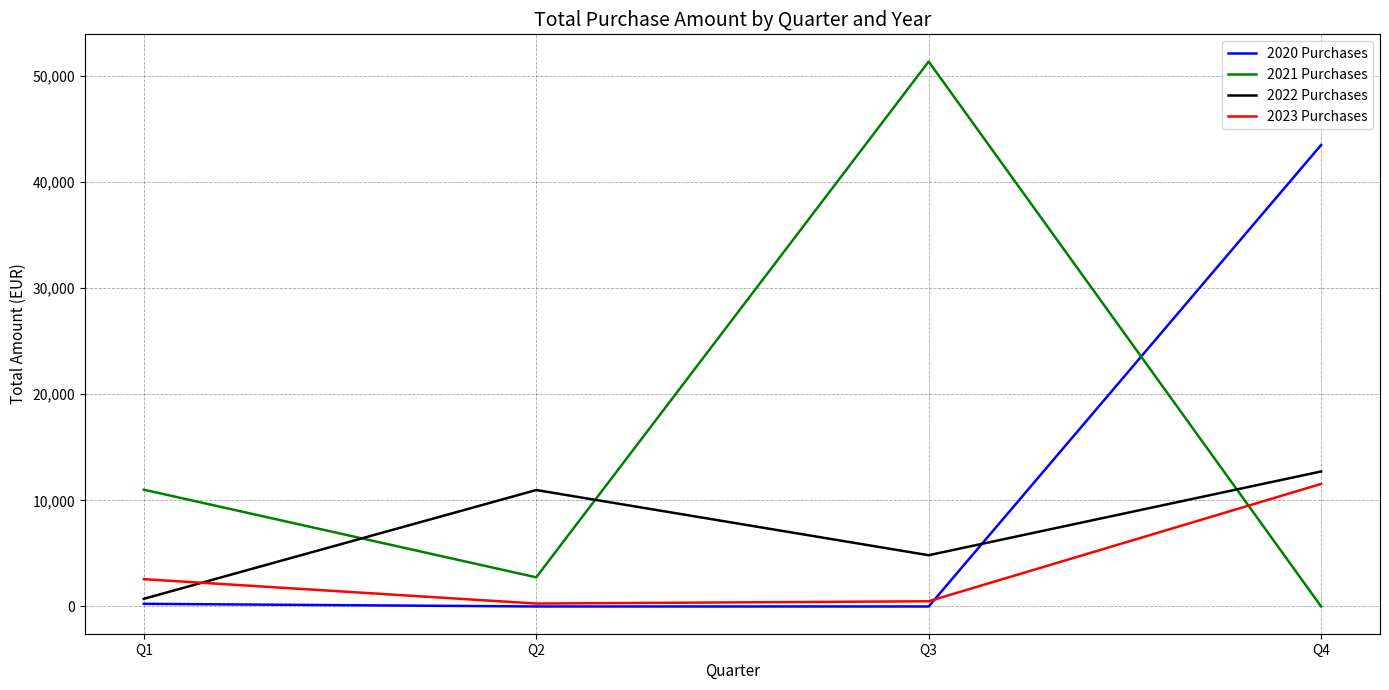

Which series has the largest total across all categories?

2021 Purchases